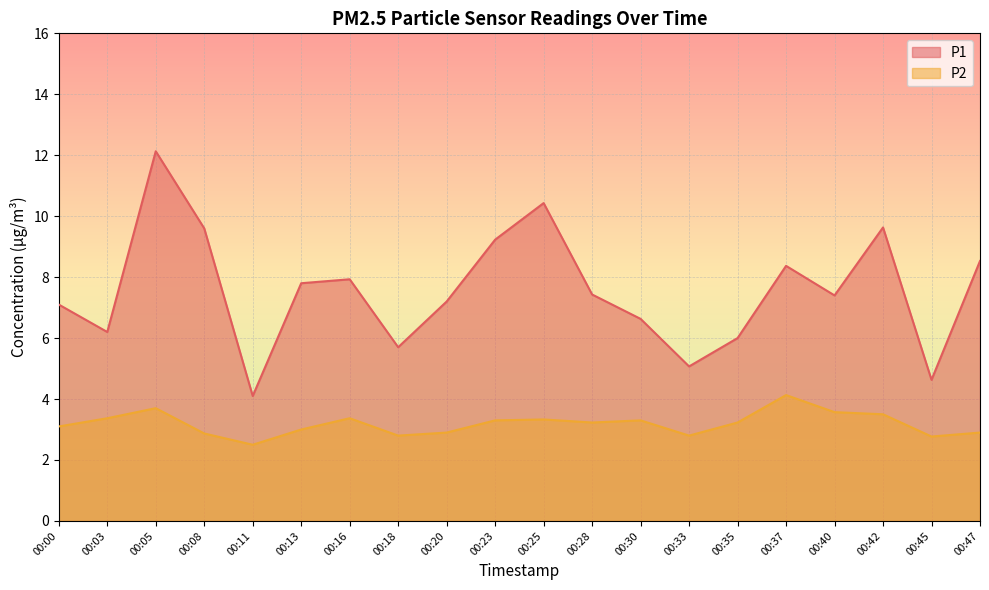

What are all the series names shown in the legend?

P1, P2